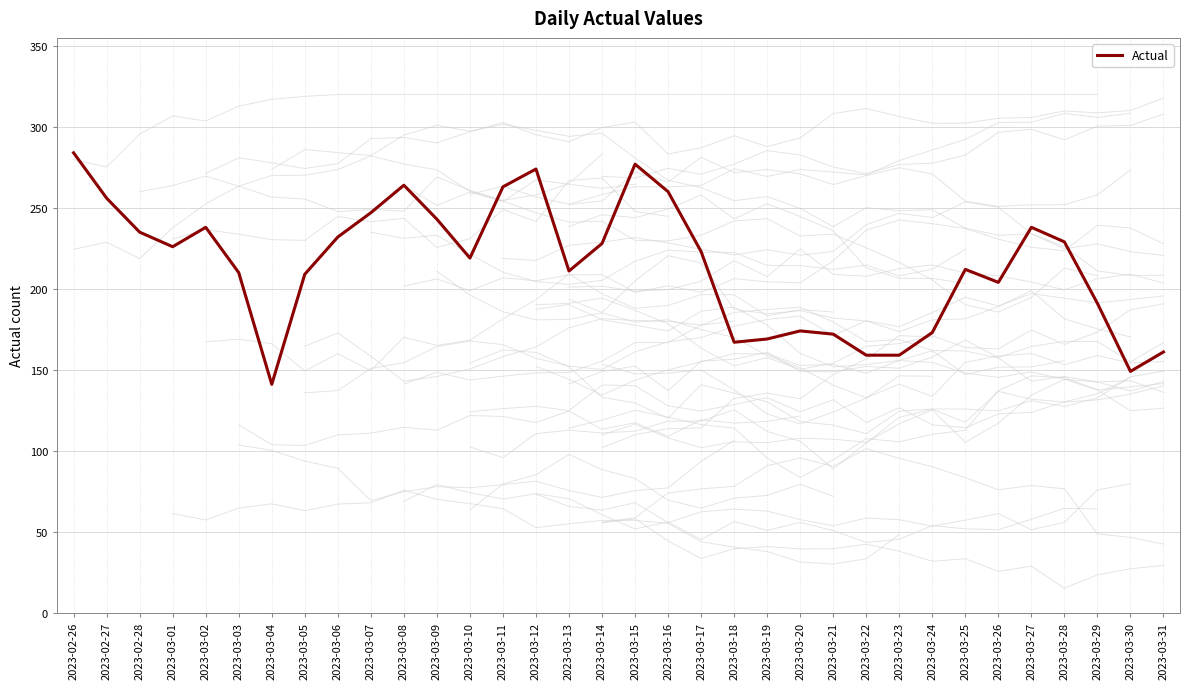

Is this an area chart (filled region under the line)?

No